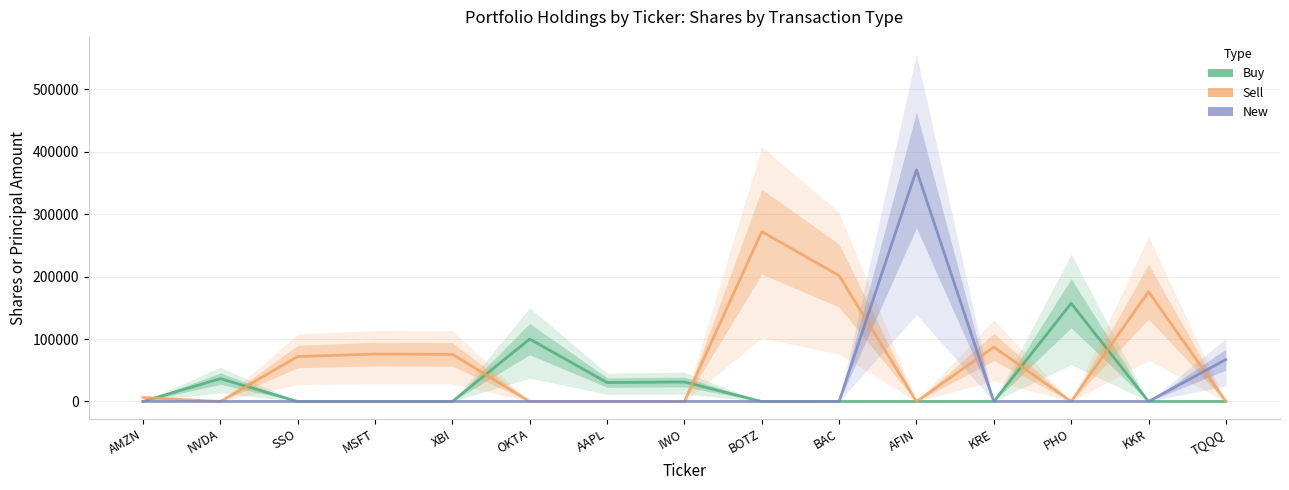

How many interior local valleys does the Buy series have?

1